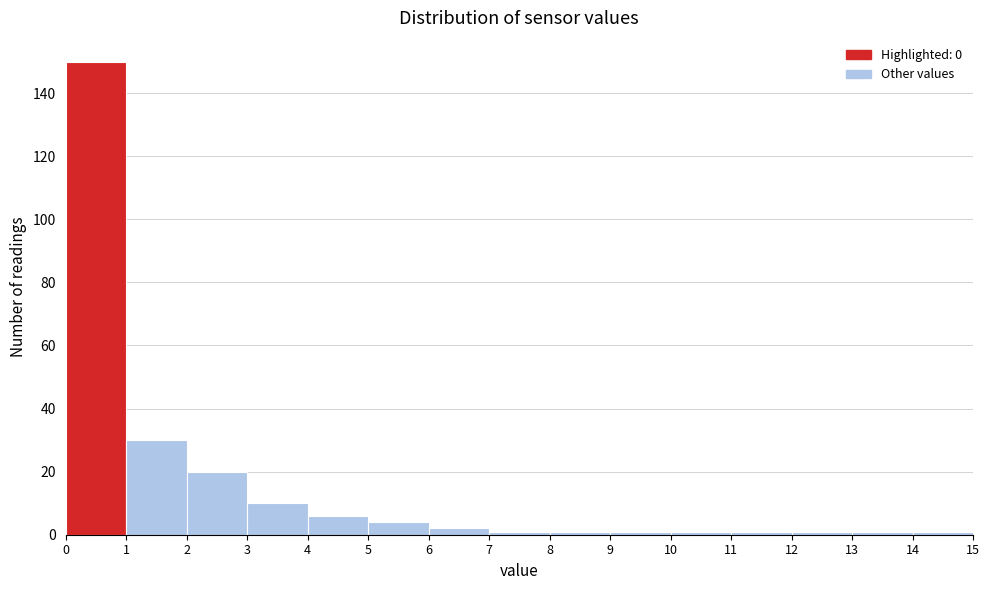

Reading left to right, transcribe this chart: for each bar, give the range it covers on the x-axis and its height. The values are not printed on the chart, so give them approximately, as read against the axis.

0 to 1: 150
1 to 2: 30
2 to 3: 20
3 to 4: 10
4 to 5: 6
5 to 6: 4
6 to 7: 2
7 to 8: under 2
8 to 9: under 2
9 to 10: under 2
10 to 11: under 2
11 to 12: under 2
12 to 13: under 2
13 to 14: under 2
14 to 15: under 2